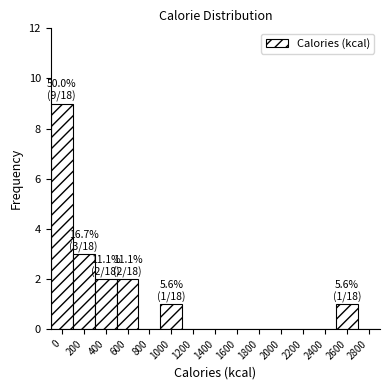

Reading left to right, list all the values displayed in this chart.

0=9	200=3	400=2	600=2	800=0	1000=1	1200=0	1400=0	1600=0	1800=0	2000=0	2200=0	2400=0	2600=1	2800=0